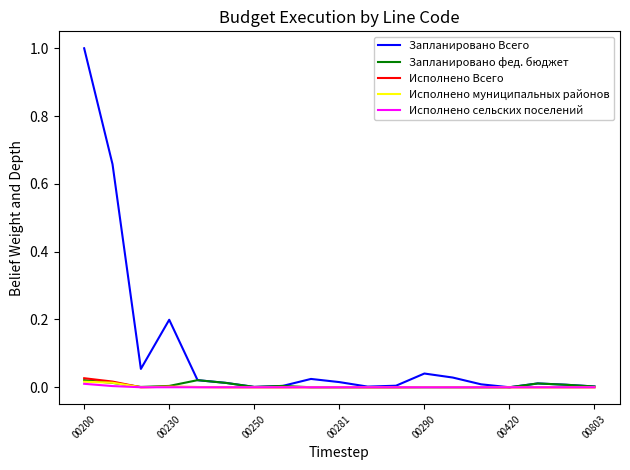

What is the greatest value displayed?

1.0